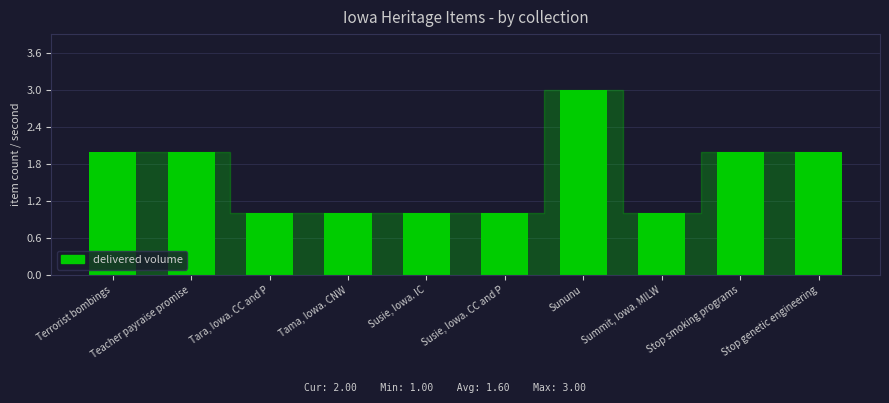

Approximately how many times larger is the value at Tama, Iowa. CNW compared to Stop genetic engineering?

0.5